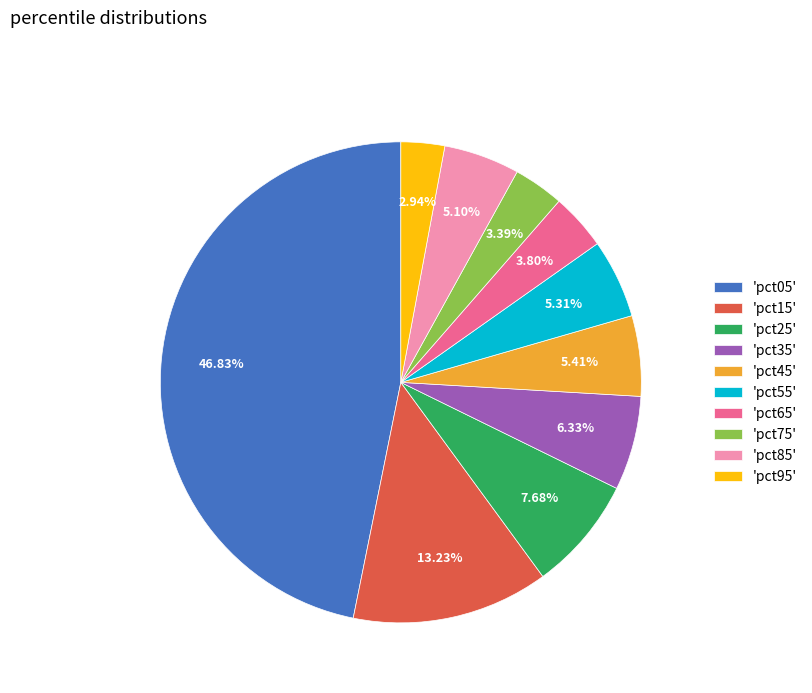

Combined, do 'pct15' and 'pct35' account for over 50%?

No